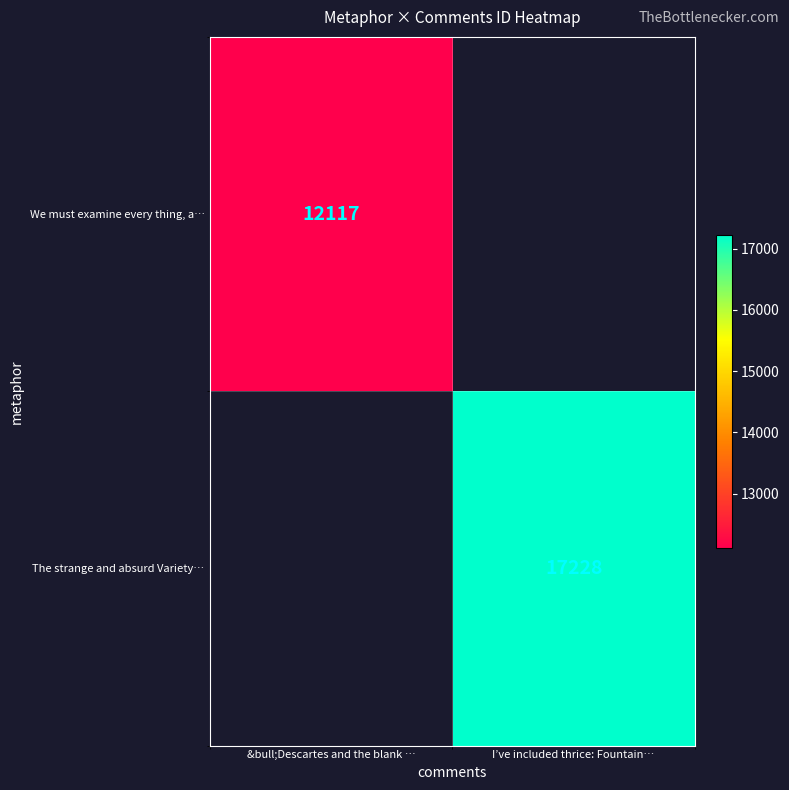

What is the maximum value shown in the chart?

17228.0